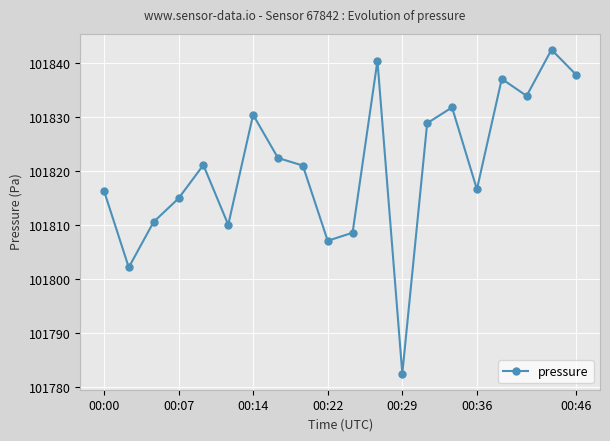

What is the value of the 20th point from the left?

101837.8